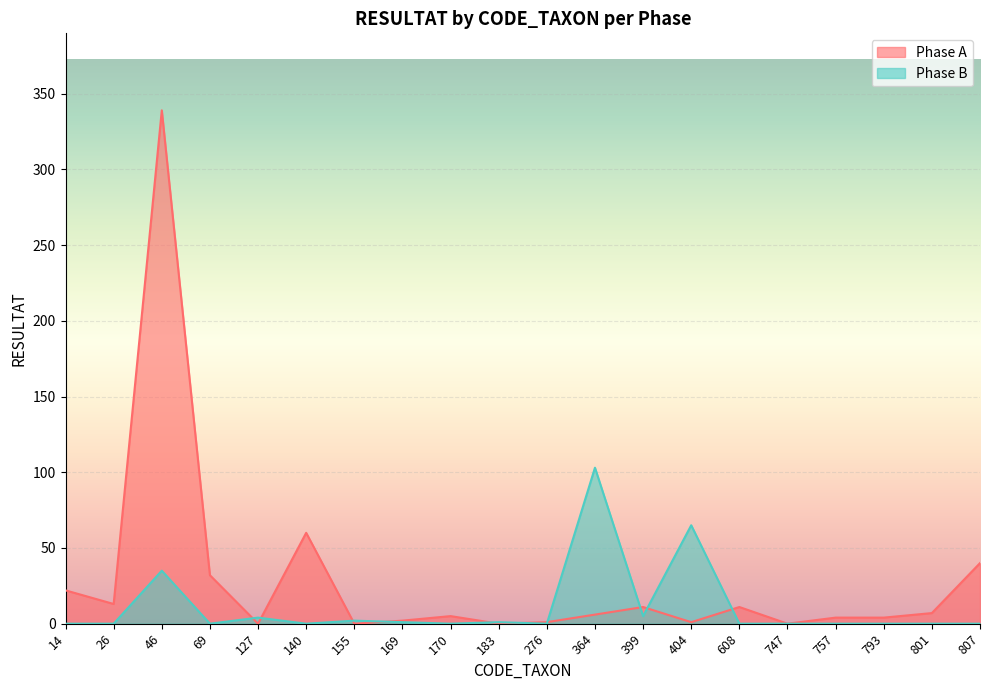

True or false: Phase A has a value of 13 at 26.

True